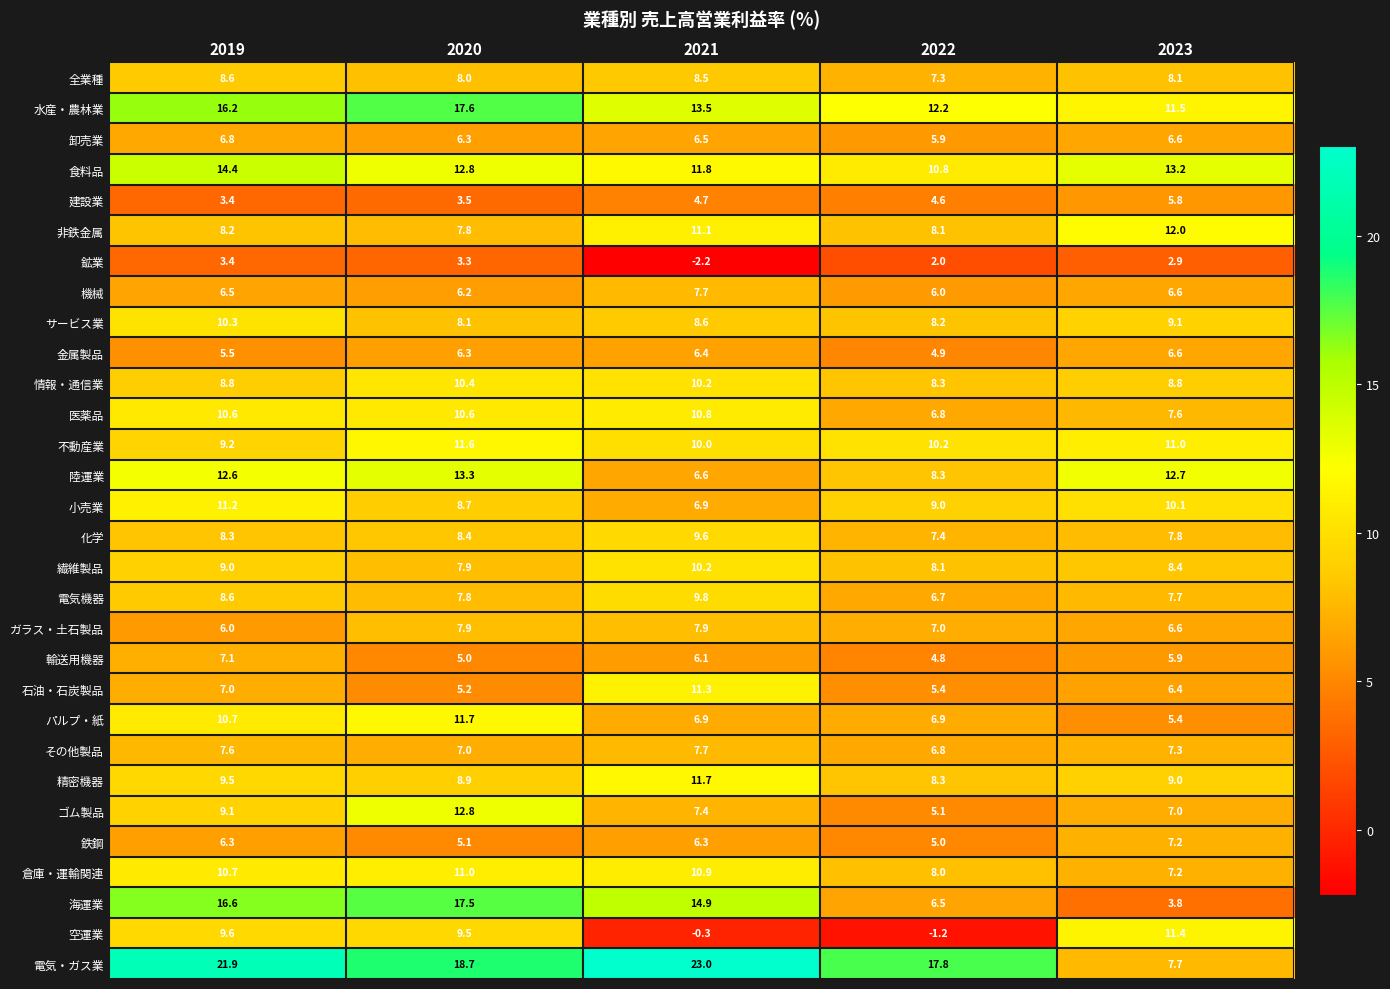

What is the difference between the maximum and minimum values in the サービス業 series?

2.2